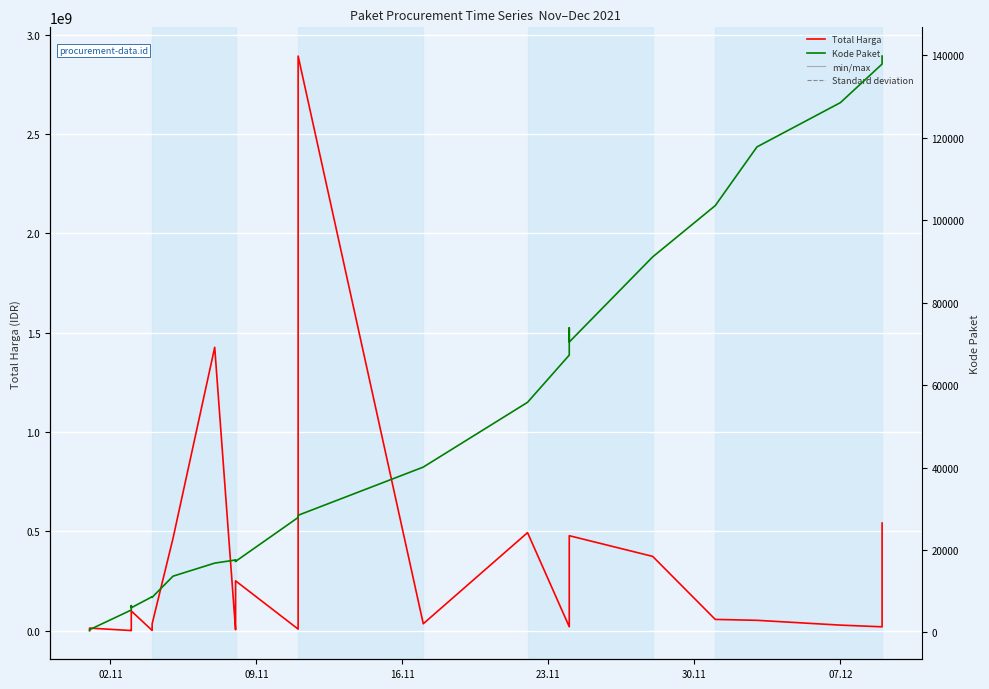

What is the difference between the second highest and minimum values in the Total Harga series?

1425789900